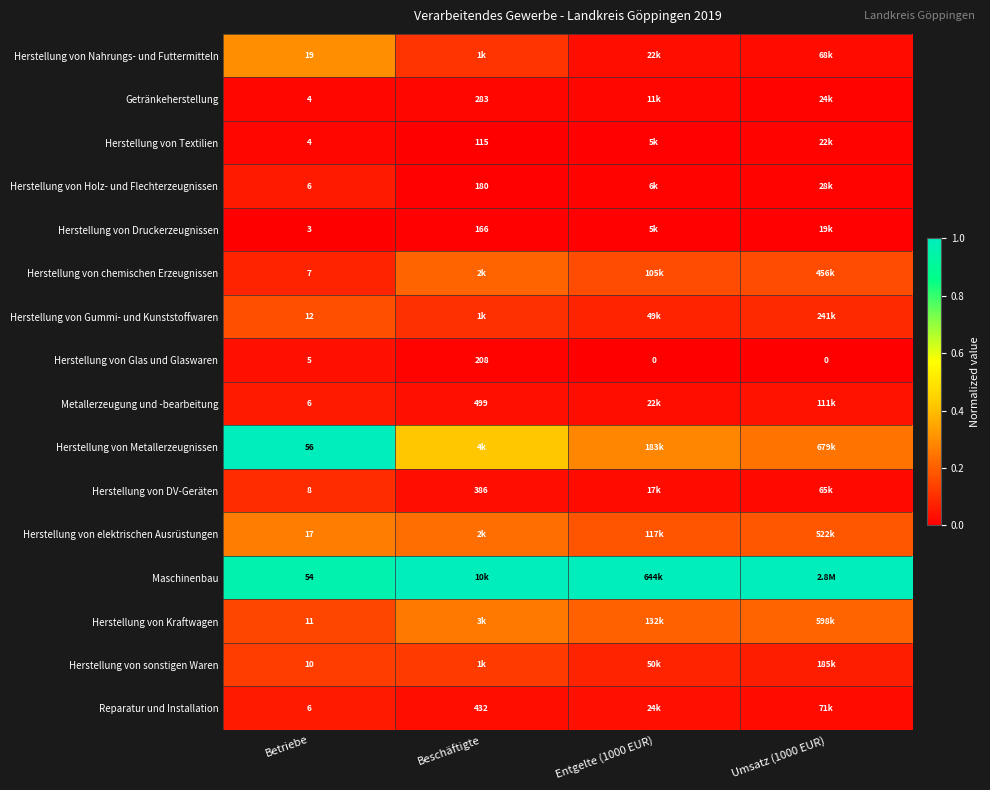

Is the value of Herstellung von chemischen Erzeugnissen at Betriebe greater than the value of Herstellung von Textilien at Betriebe?

Yes